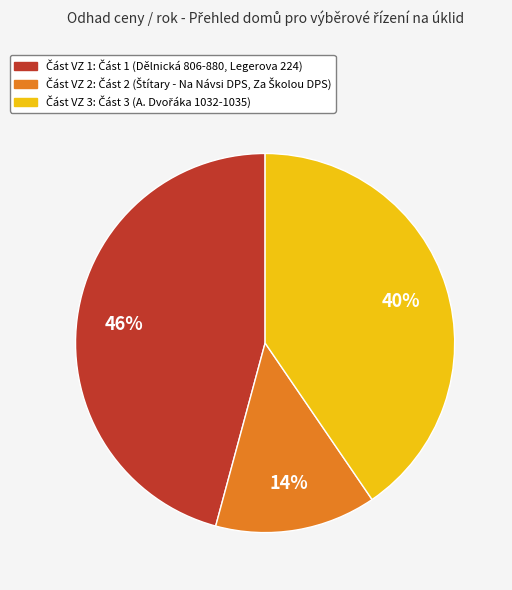

To the nearest percent, what is the average slice percentage?

33%